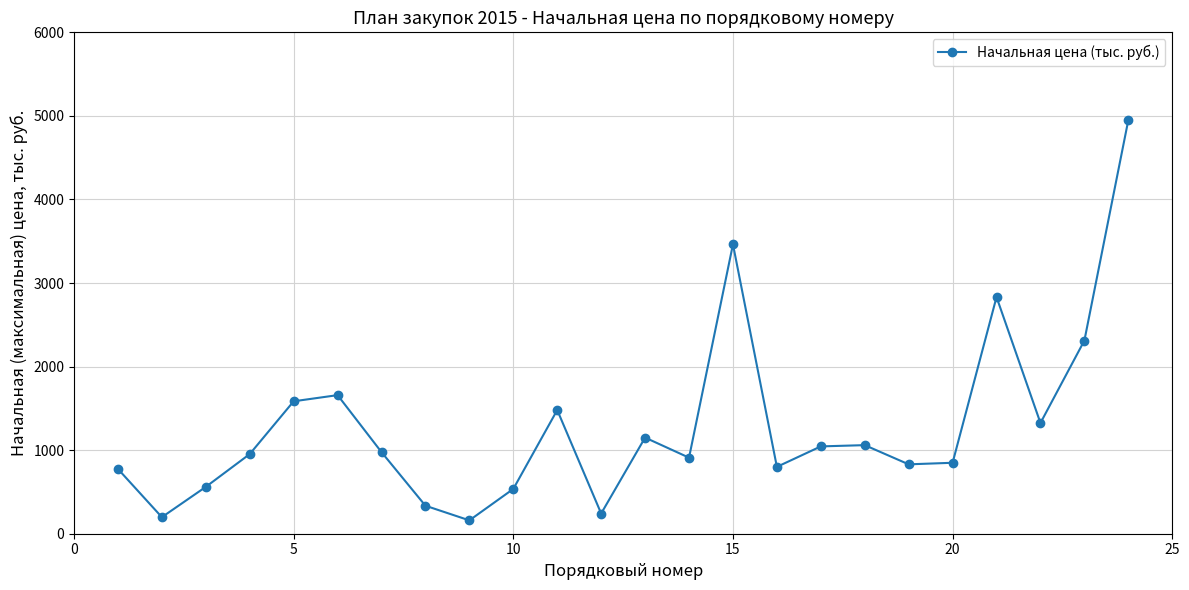

What is the difference between the maximum and minimum values?

4790.2